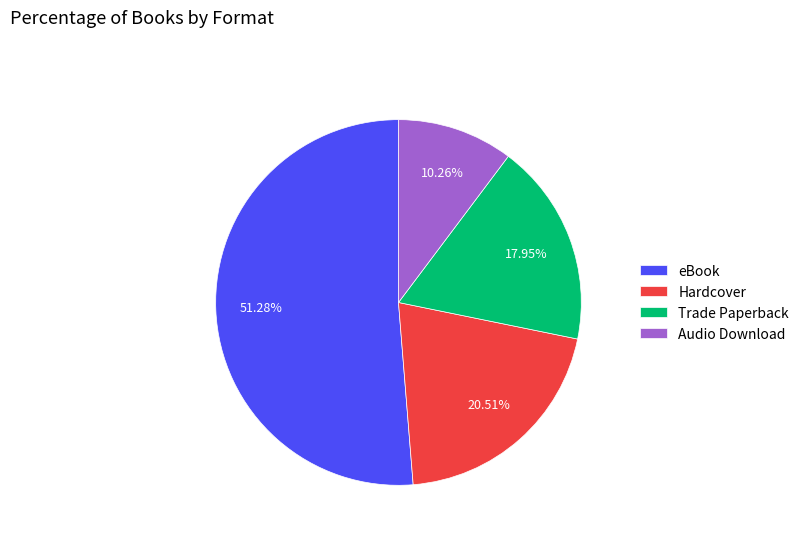

Combined, what portion of the pie is eBook and Trade Paperback?

69.2%